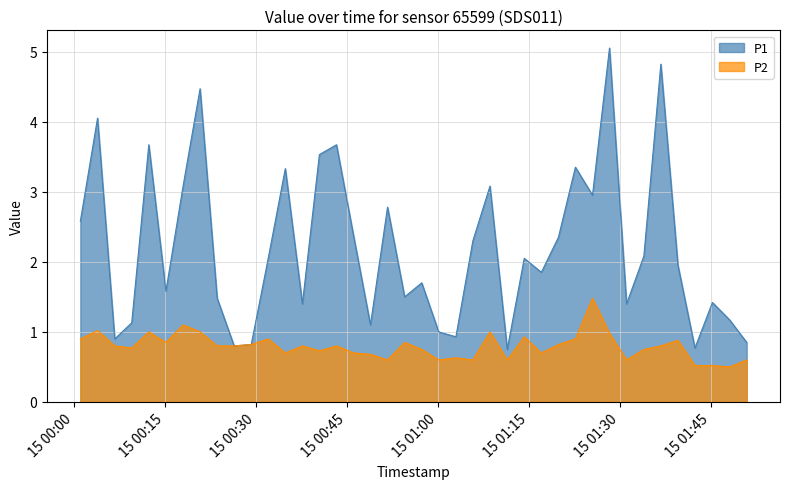

Count the number of categories in the chart.

40